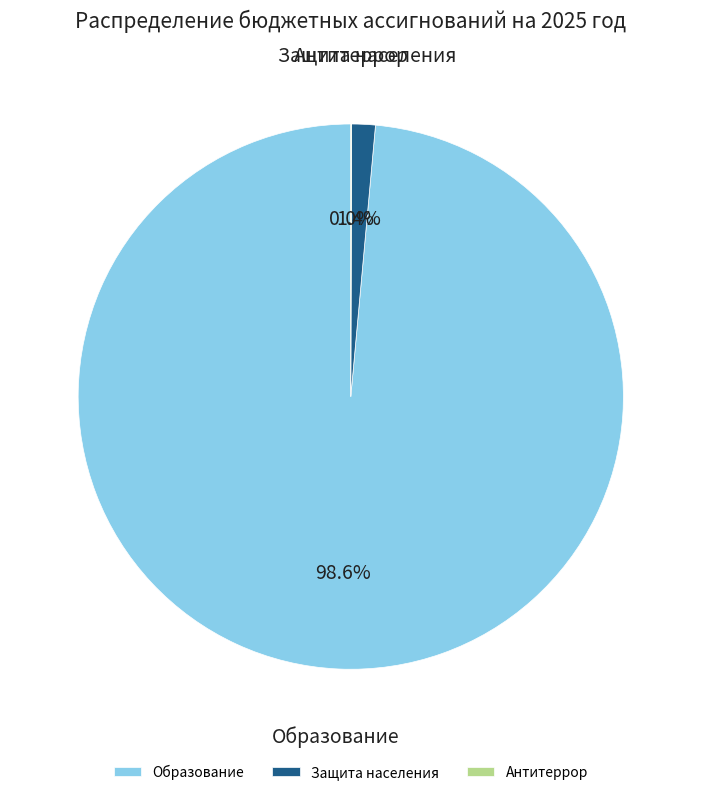

Does Защита населения account for over 50% of the chart?

No